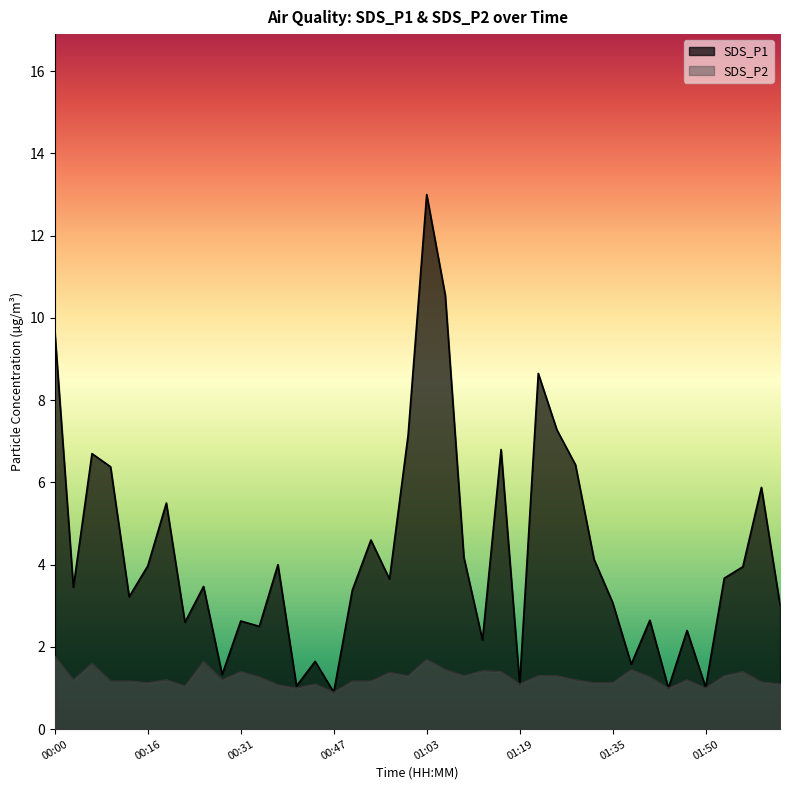

True or false: SDS_P1 and SDS_P2 cross at least once.

False